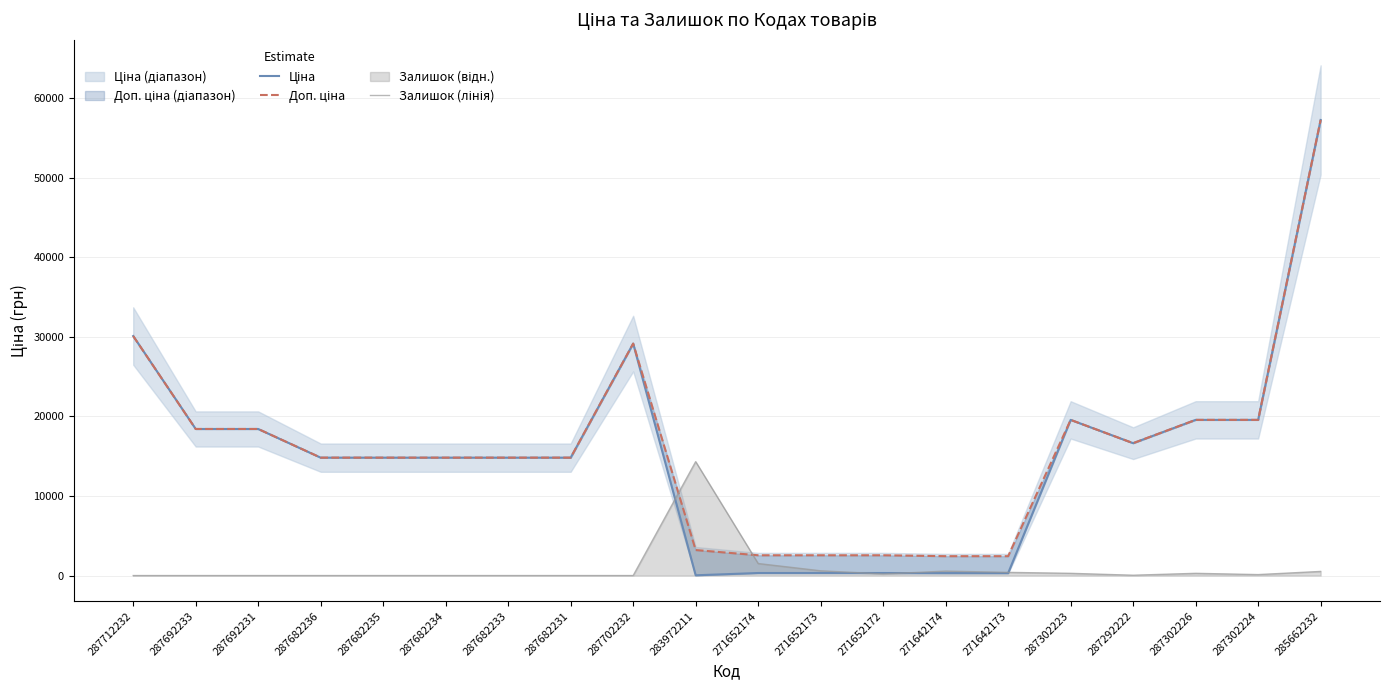

What is the difference between the maximum and minimum values in the Ціна series?

57226.0